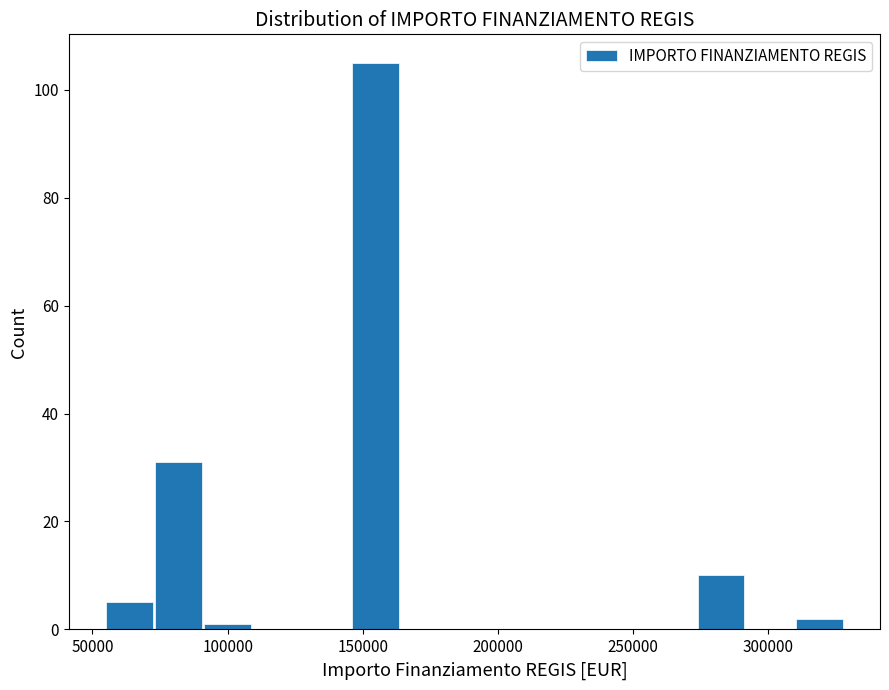

Read against the x-axis, roughly where is the centre of the tallest bar?

155000